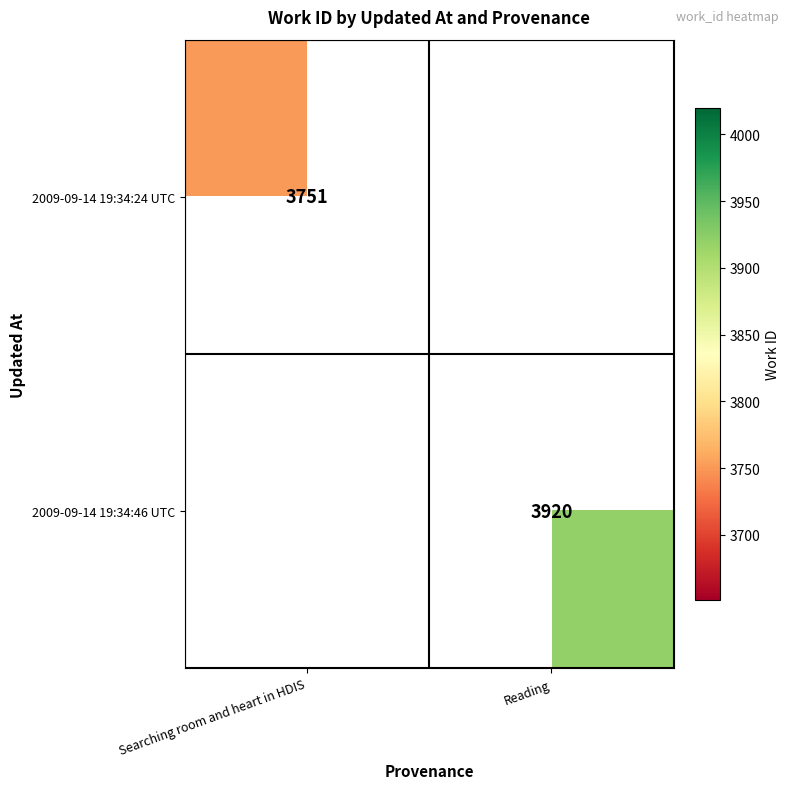

The value of 2009-09-14 19:34:46 UTC at Reading is 3920. True or false?

True